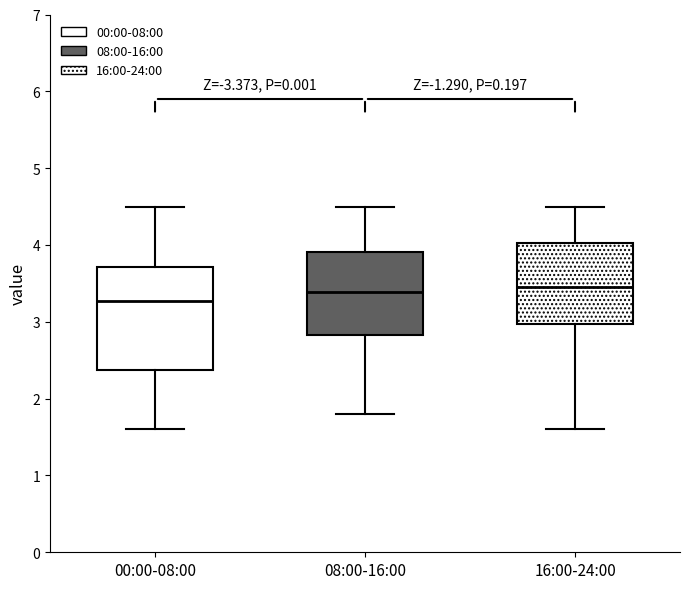

Reading left to right, transcribe this box plot: for each box, give where its median line is, the range the box spans, and where its two whiskers end, as read against the y-axis. The values are not printed on the chart, so give them approximately, as read against the axis.

00:00-08:00: median 3.3, box 2.4 to 3.7, whiskers 1.6 to 4.5
08:00-16:00: median 3.4, box 2.8 to 3.9, whiskers 1.8 to 4.5
16:00-24:00: median 3.5, box 3.0 to 4.0, whiskers 1.6 to 4.5